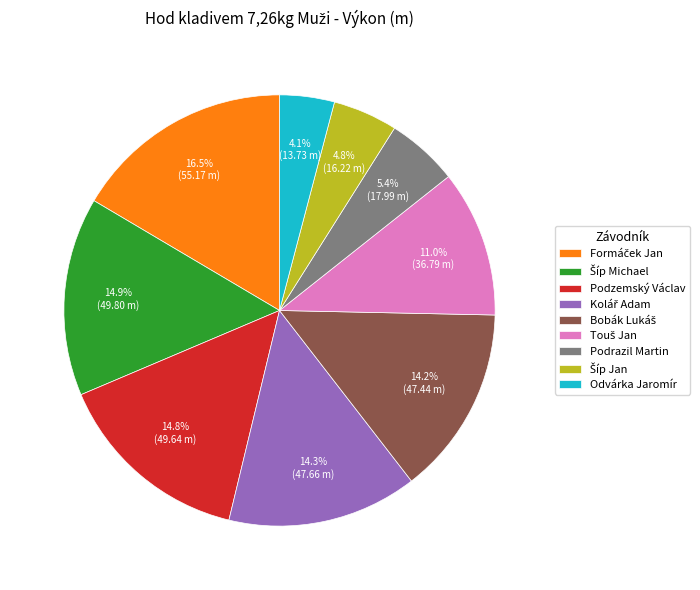

How many segments does this pie chart have?

9